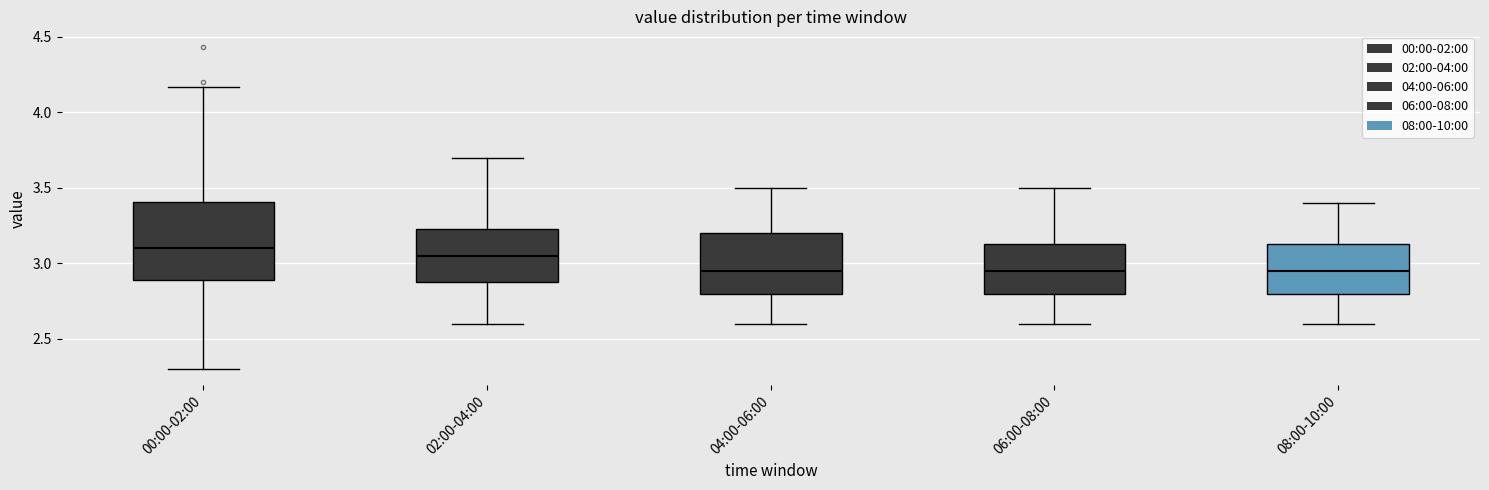

Reading left to right, read every box against the y-axis: the position of its median line, the range the box covers, and the ends of its whiskers. The values are not printed on the chart, so give them approximately, as read against the axis.

00:00-02:00: median 3.10, box 2.90 to 3.40, whiskers 2.30 to 4.15
02:00-04:00: median 3.05, box 2.90 to 3.25, whiskers 2.60 to 3.70
04:00-06:00: median 2.95, box 2.80 to 3.20, whiskers 2.60 to 3.50
06:00-08:00: median 2.95, box 2.80 to 3.15, whiskers 2.60 to 3.50
08:00-10:00: median 2.95, box 2.80 to 3.15, whiskers 2.60 to 3.40